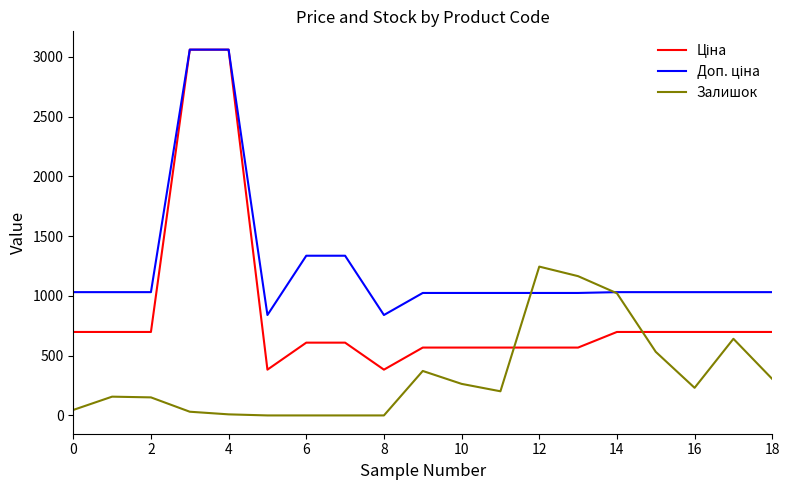

Does the chart have visible grid lines?

No